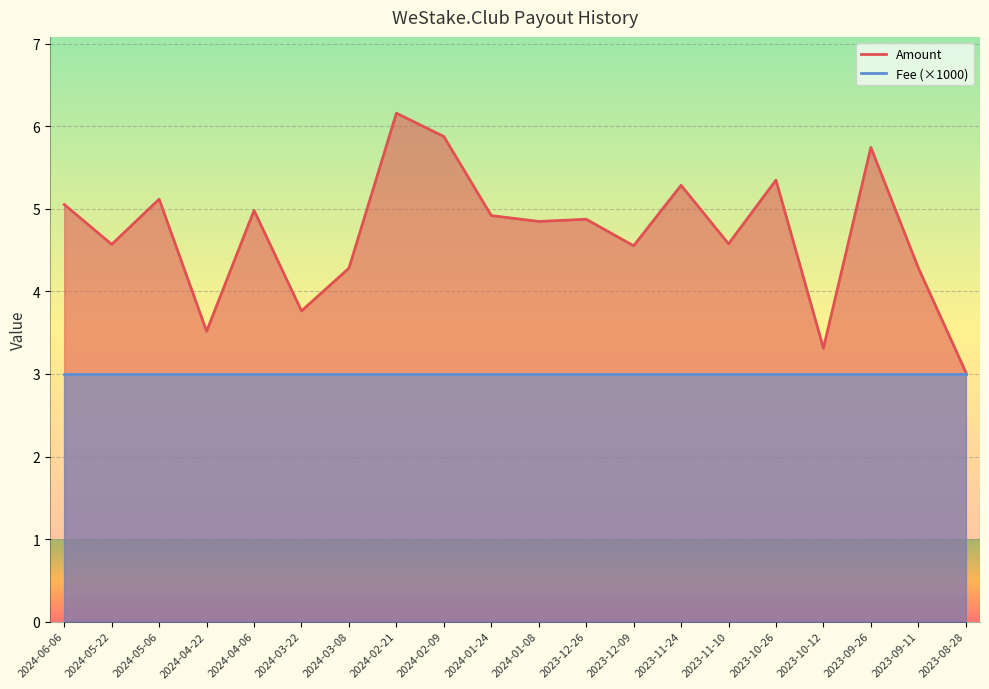

What is the sum of all values?

94.1